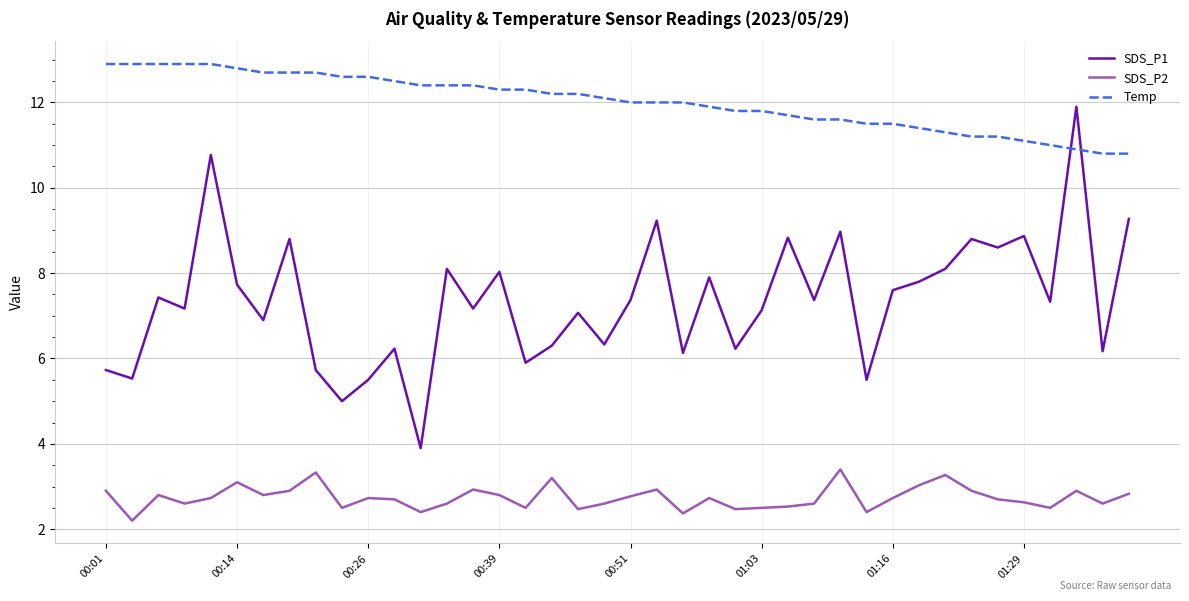

At how many categories does at least one series exceed 6?

40